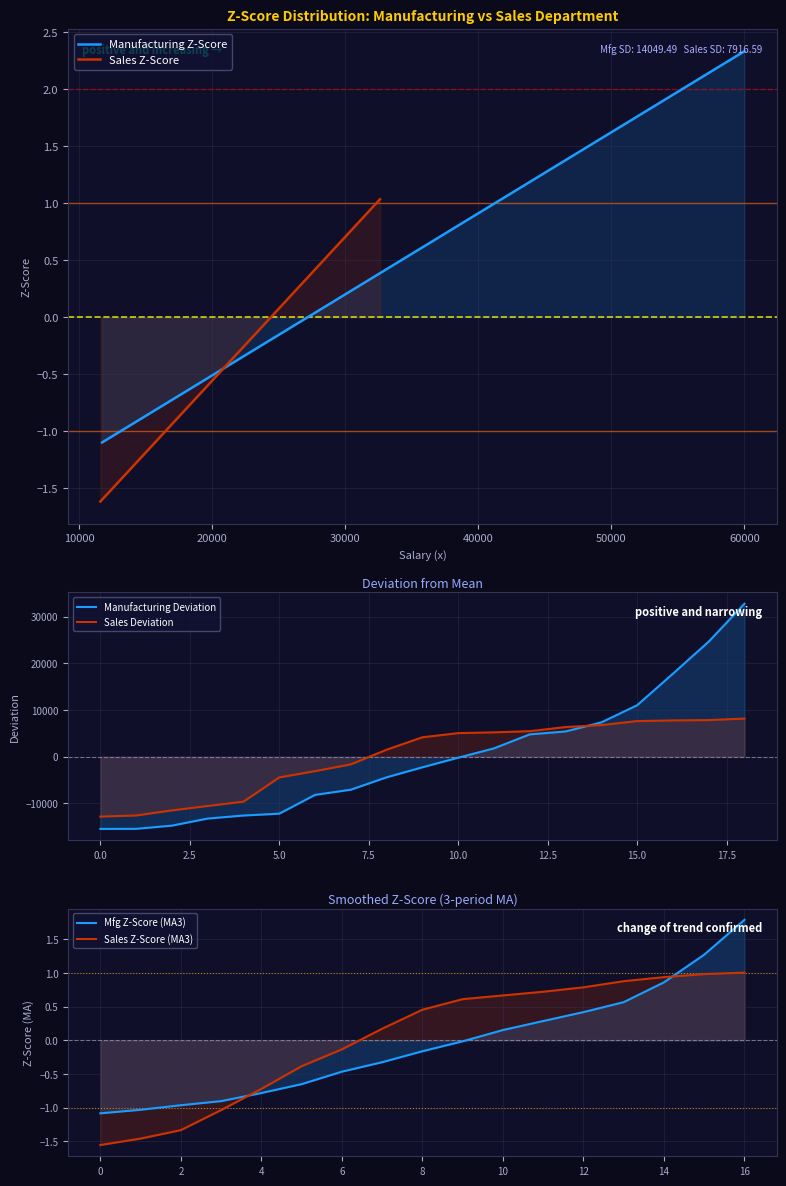

What is the highest value of the Manufacturing Z-Score series?

2.3